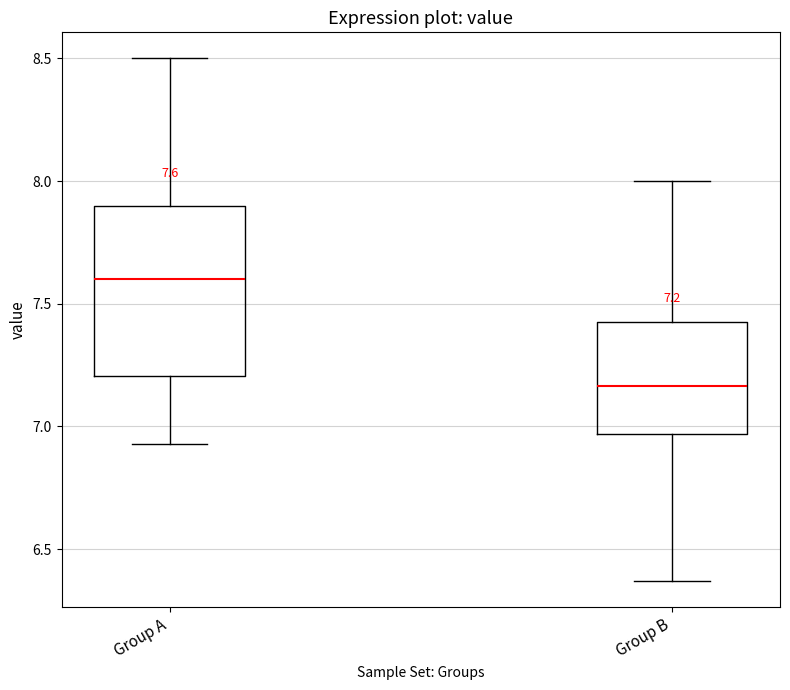

Which box has the lowest median line?

Group B